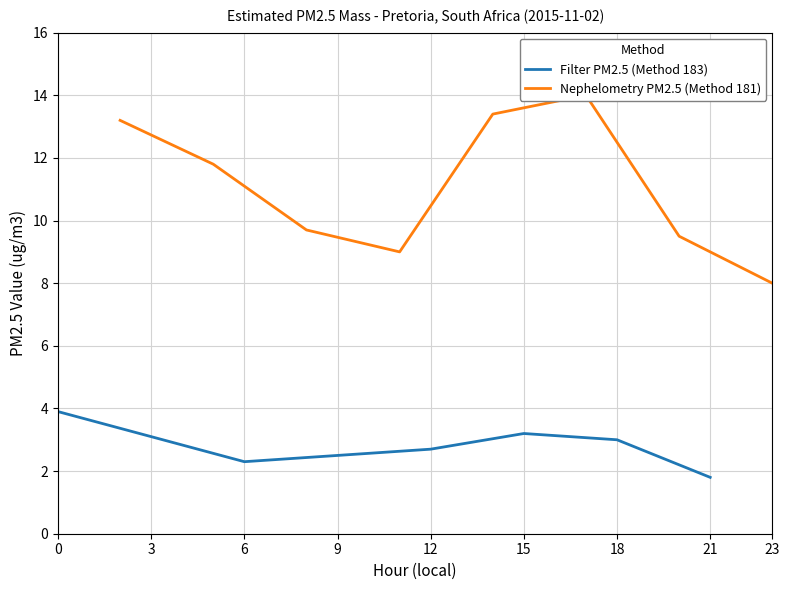

What is the maximum value for Nephelometry PM2.5 (Method 181)?

14.0